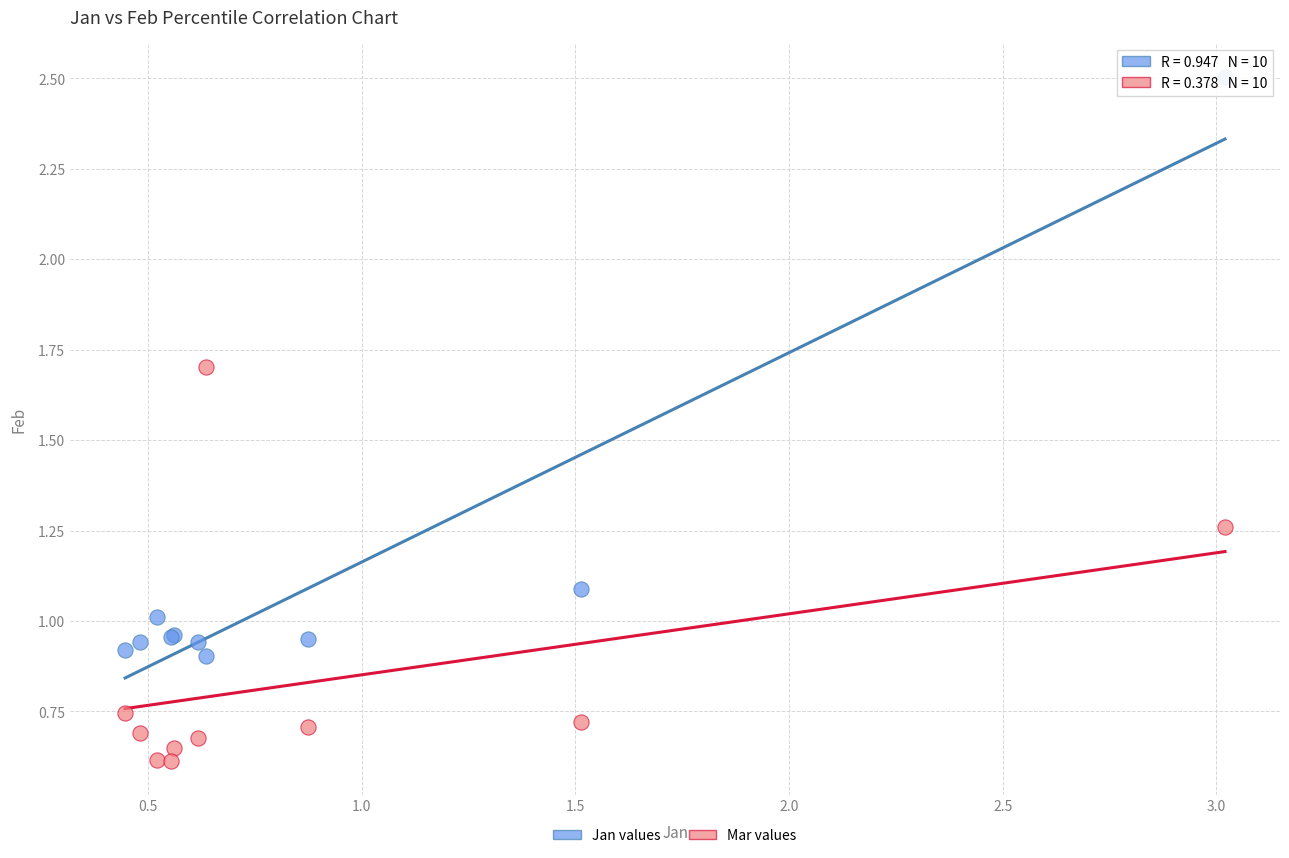

Which series reaches the maximum Y coordinate?

Jan values